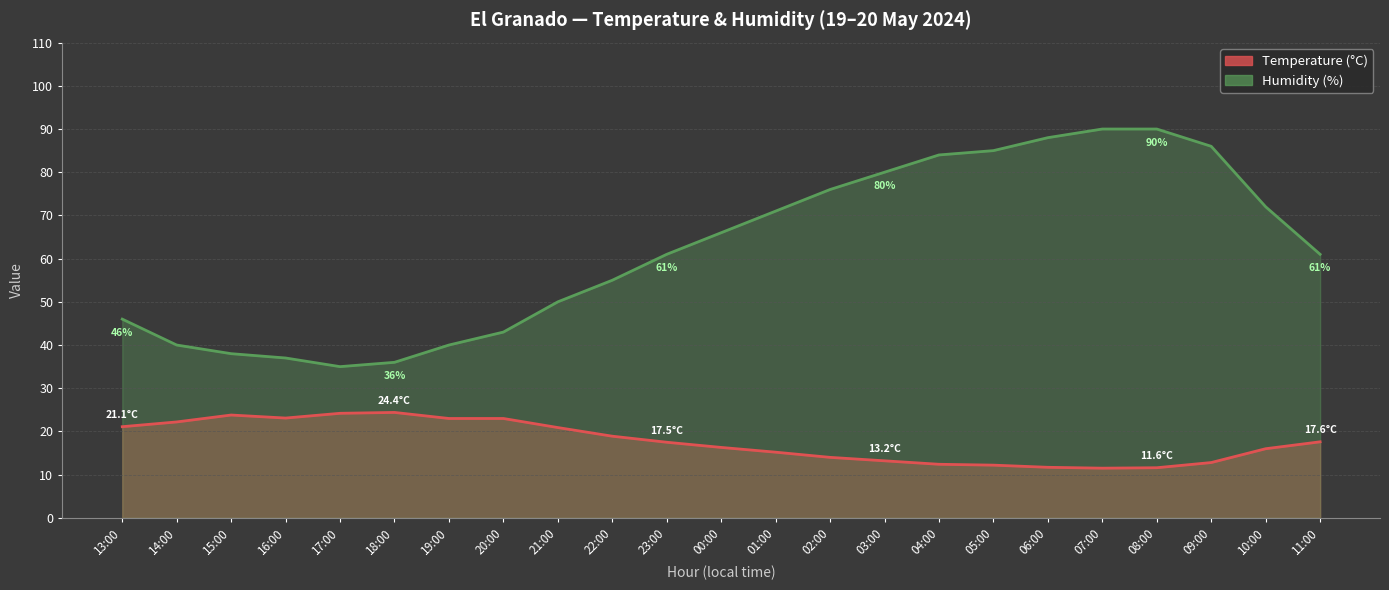

What is the label of the 1st point from the right?

11:00